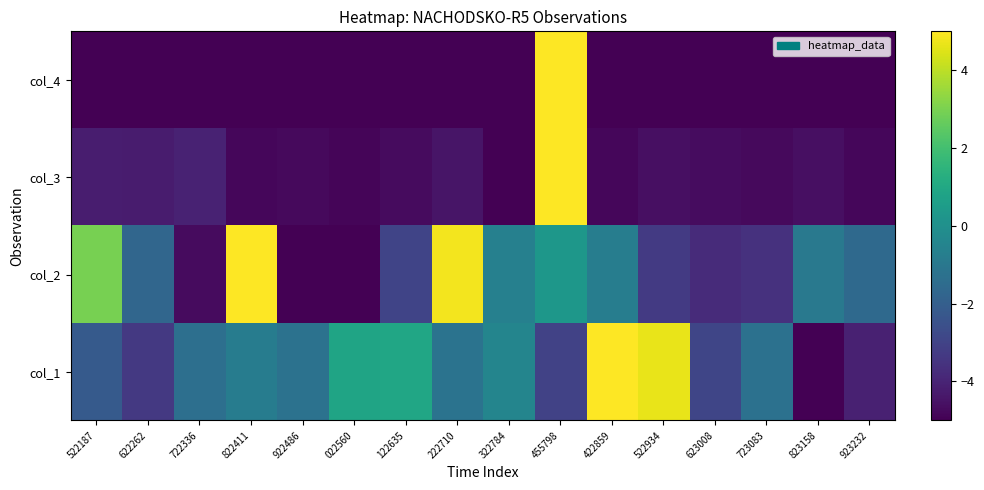

Which category has the lowest value across all series?

823158